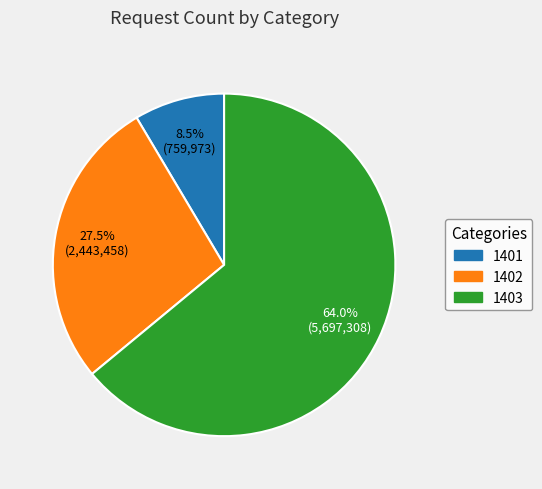

Count the number of slices in the pie.

3